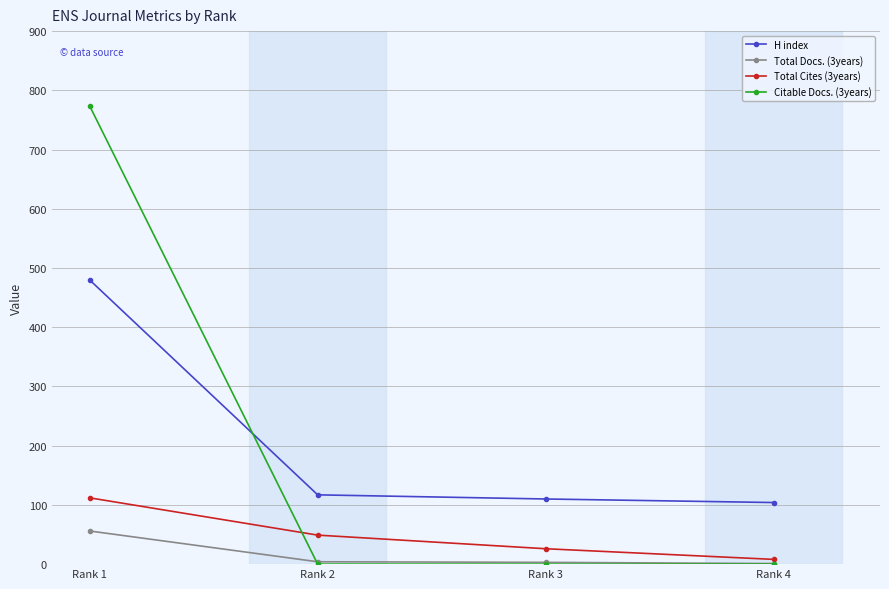

What is the sum of all H index values?

811